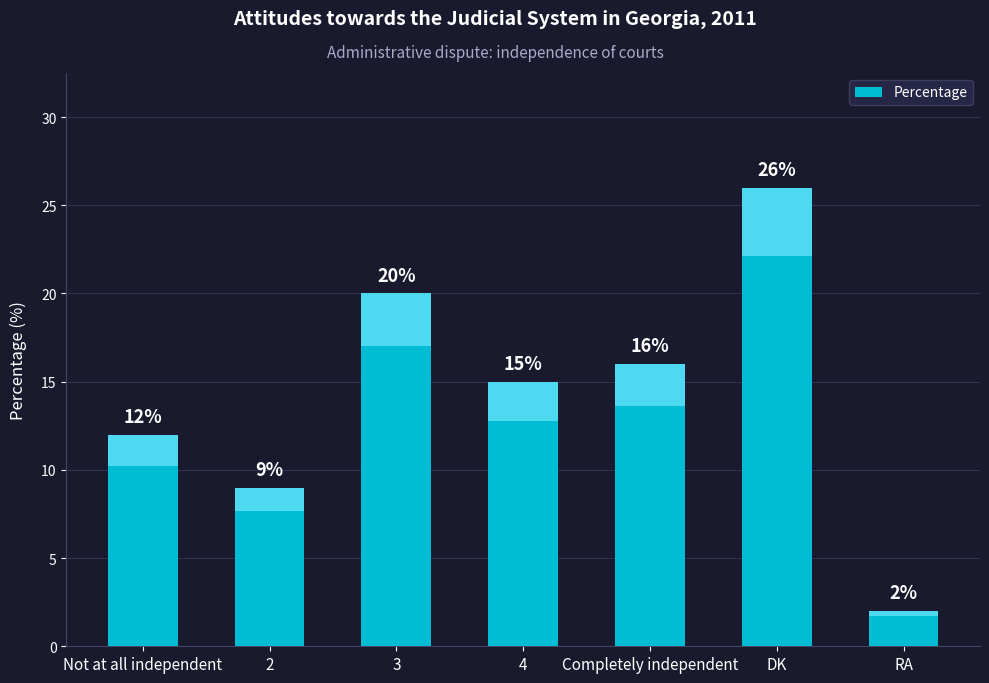

At which label does the data first exceed 15?

3